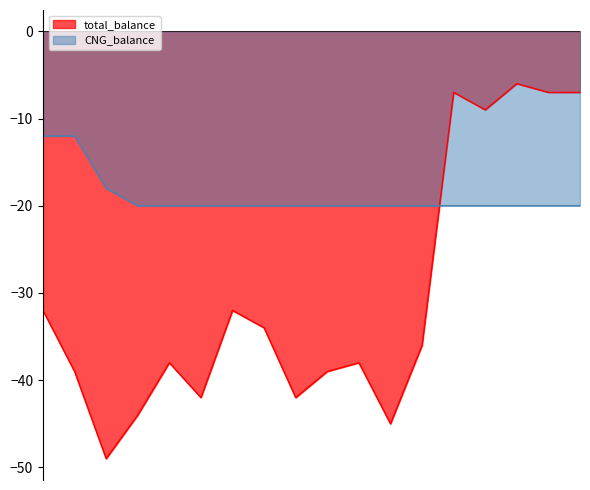

Where is CNG_balance nearest to the value -16?

3